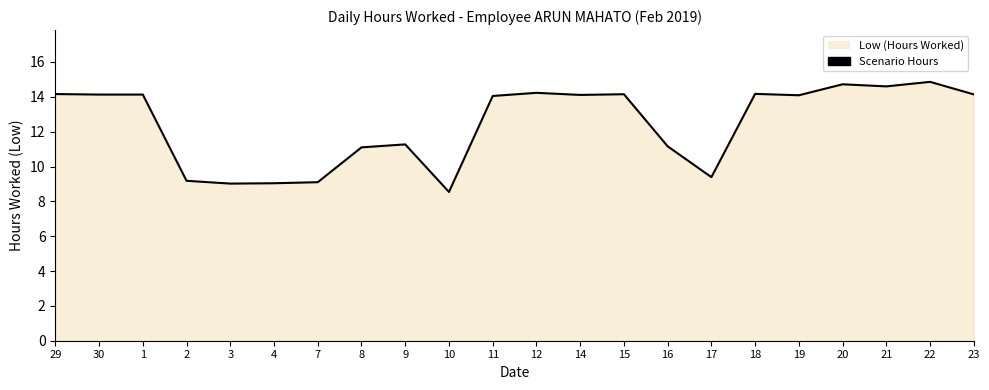

List the labels in order of value, largest first.

22, 20, 21, 12, 18, 29, 15, 23, 30, 1, 14, 19, 11, 9, 16, 8, 17, 2, 7, 4, 3, 10